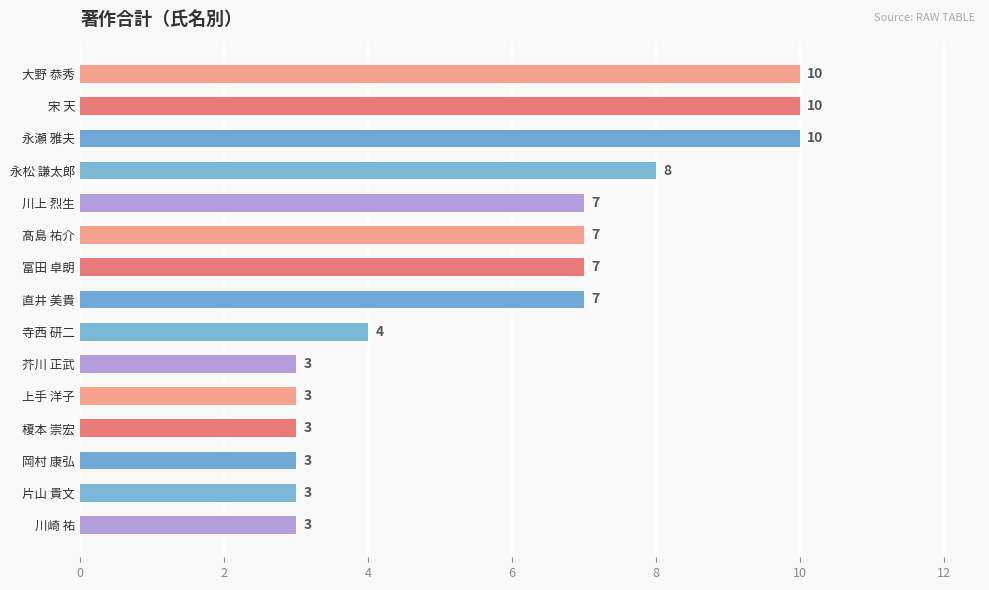

Approximately how many times larger is the value at 髙島 祐介 compared to 永瀬 雅夫?

0.7